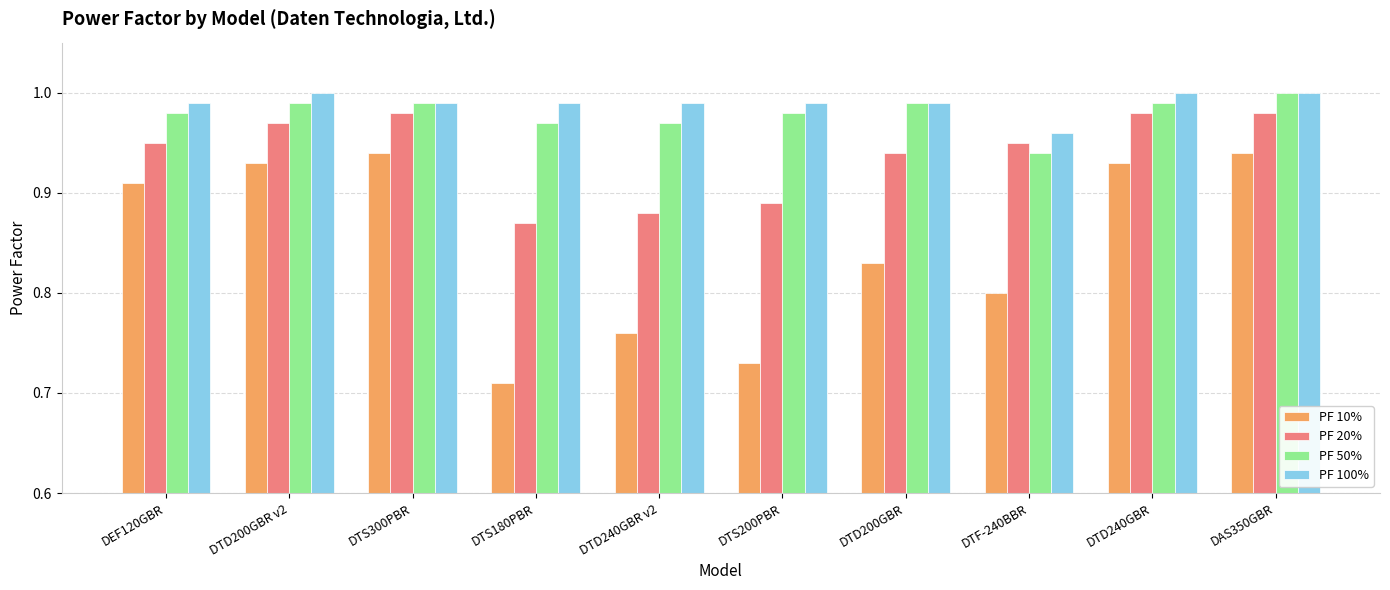

Count the number of categories in the chart.

10